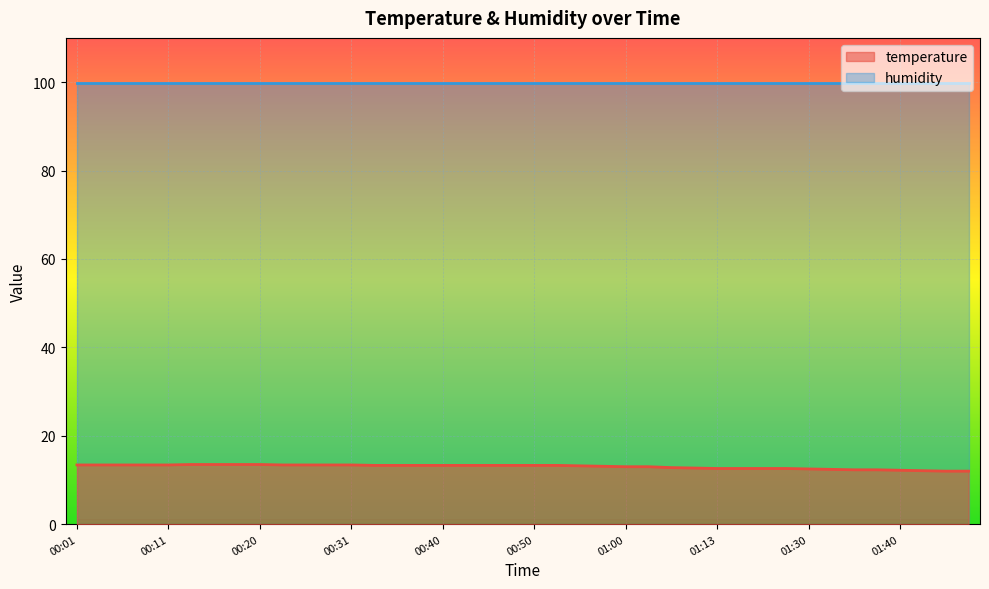

Count the number of categories in the chart.

40